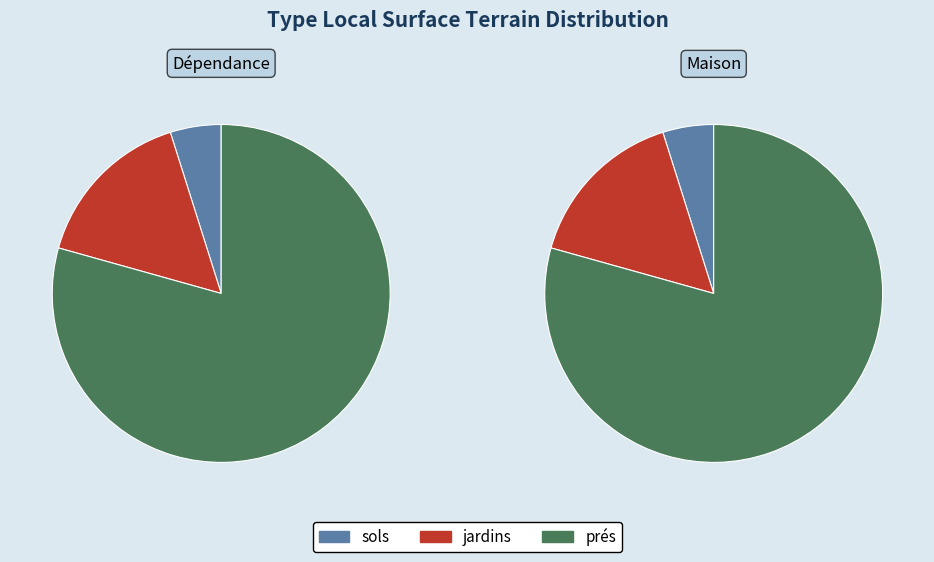

To the nearest percent, what is the difference between the largest and smallest slice percentages?

74%